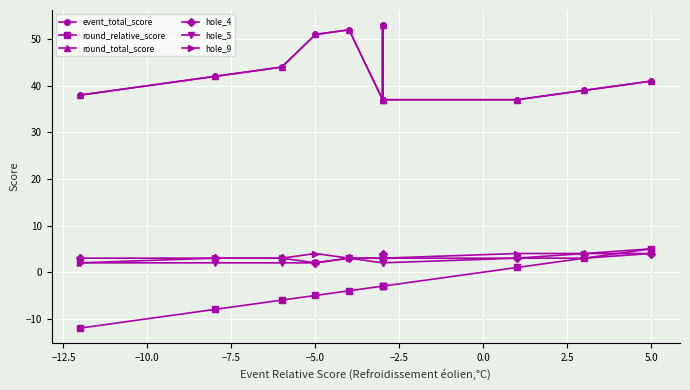

Reading left to right, list all the values displayed in this chart.

event_total_score: 38	42	44	51	52	37	53	37	37	39	41
round_relative_score: -12	-8	-6	-5	-4	-3	-3	-3	1	3	5
round_total_score: 38	42	44	51	52	37	53	37	37	39	41
hole_4: 3	3	3	2	3	3	4	3	3	4	4
hole_5: 2	2	2	2	3	2	3	2	3	3	4
hole_9: 2	3	3	4	3	3	3	3	4	4	5